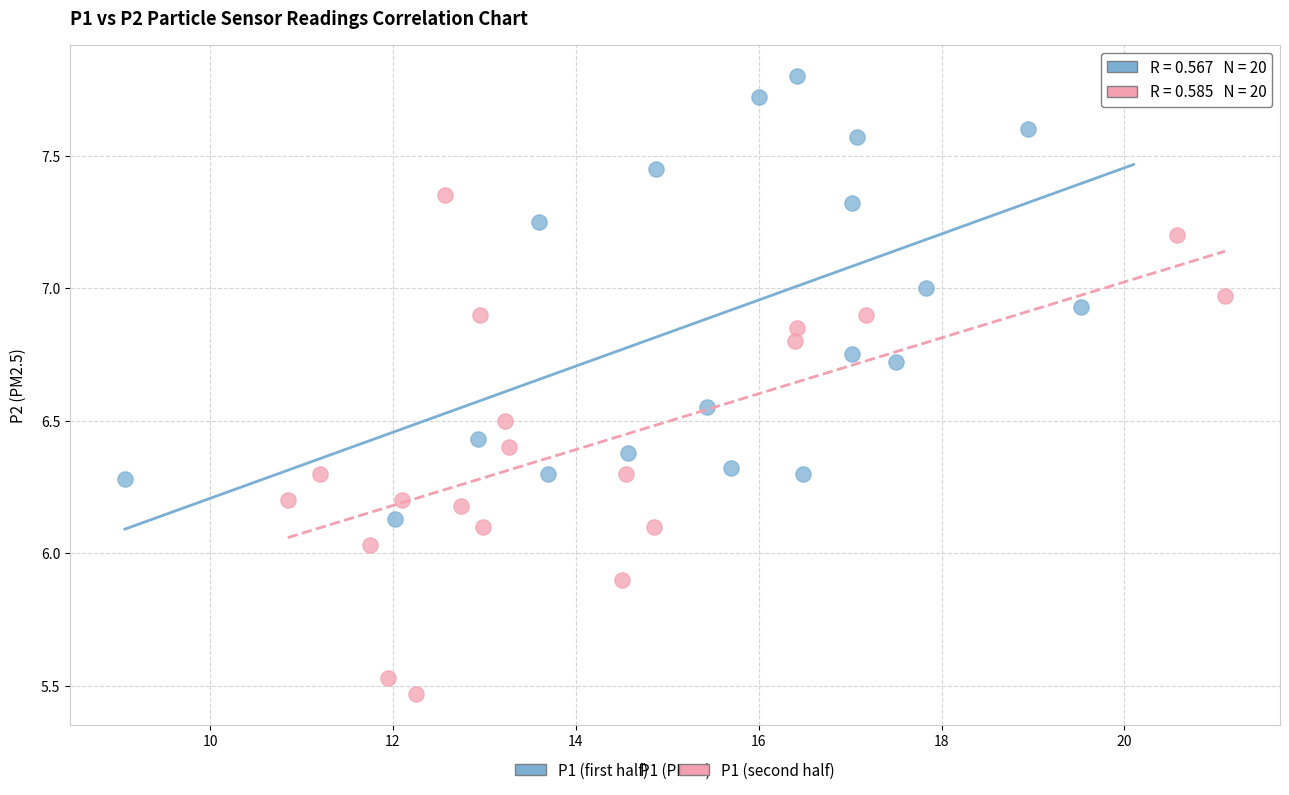

Which series contains the highest Y value?

P1 (first half)